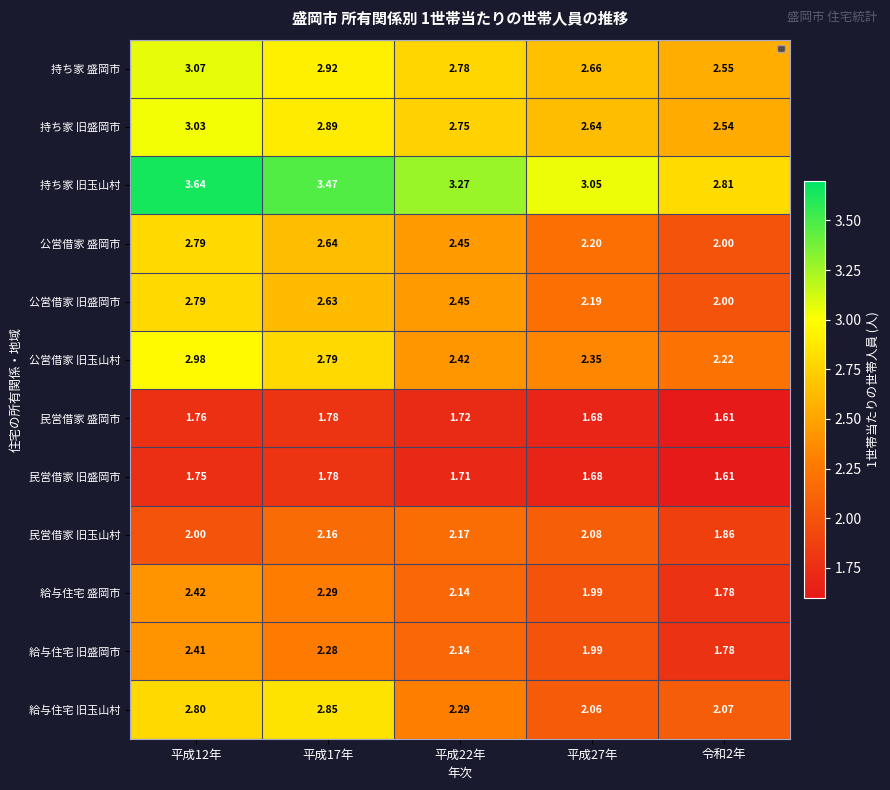

Between 平成22年 and 平成27年, which series saw the biggest shift?

公営借家 旧盛岡市